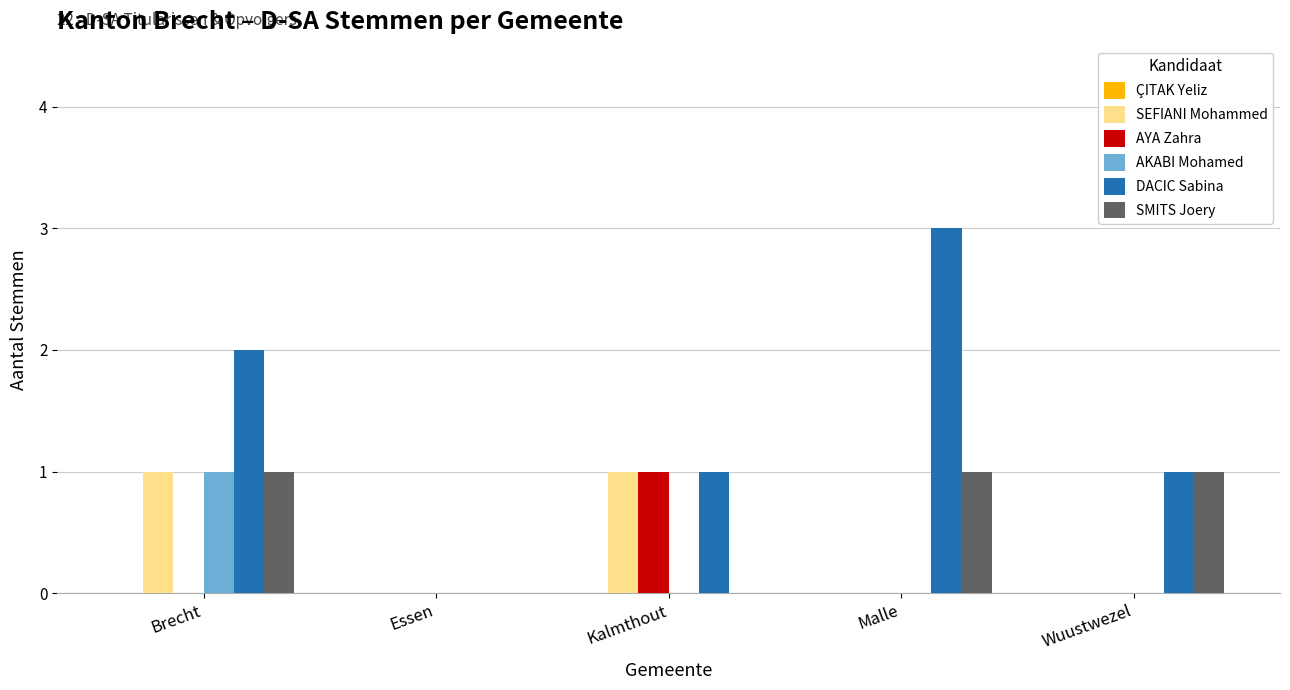

The value of AYA Zahra at Malle is 0. True or false?

True